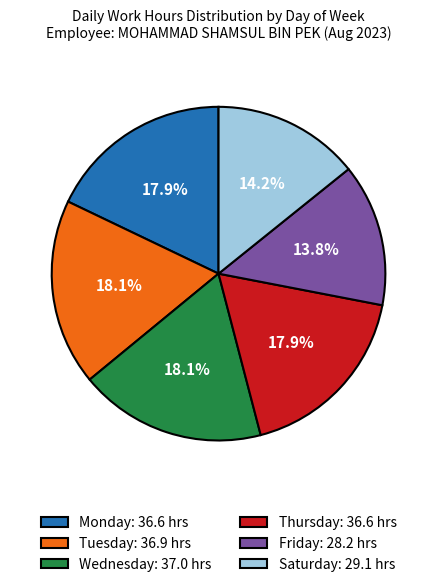

Does Tuesday: 36.9 hrs account for over 50% of the chart?

No